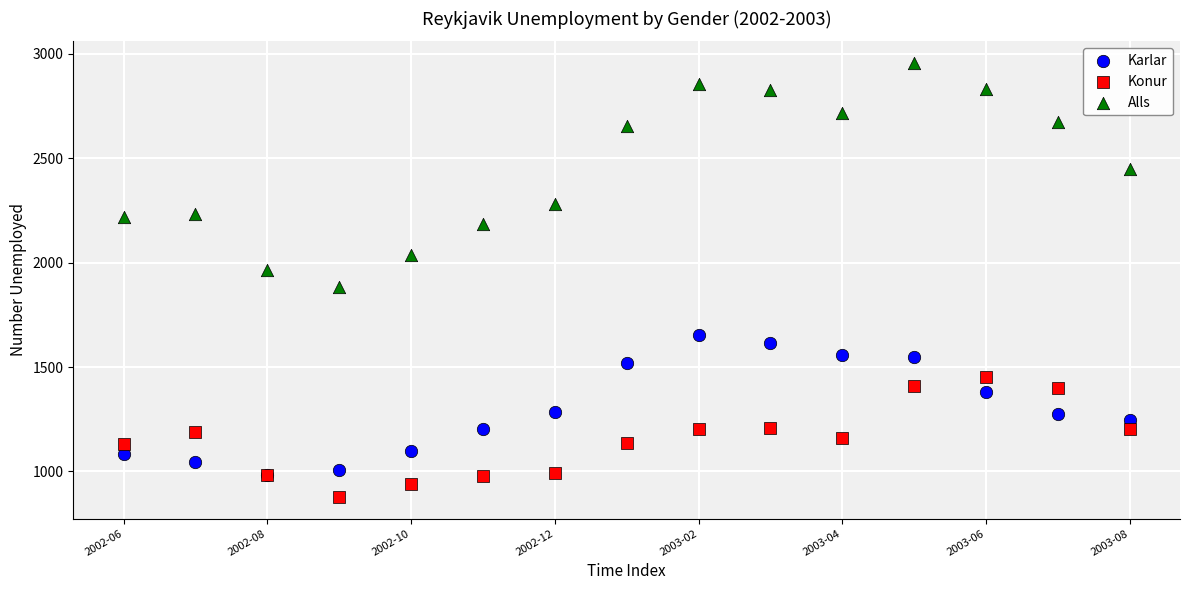

Which series contains the highest Y value?

Alls